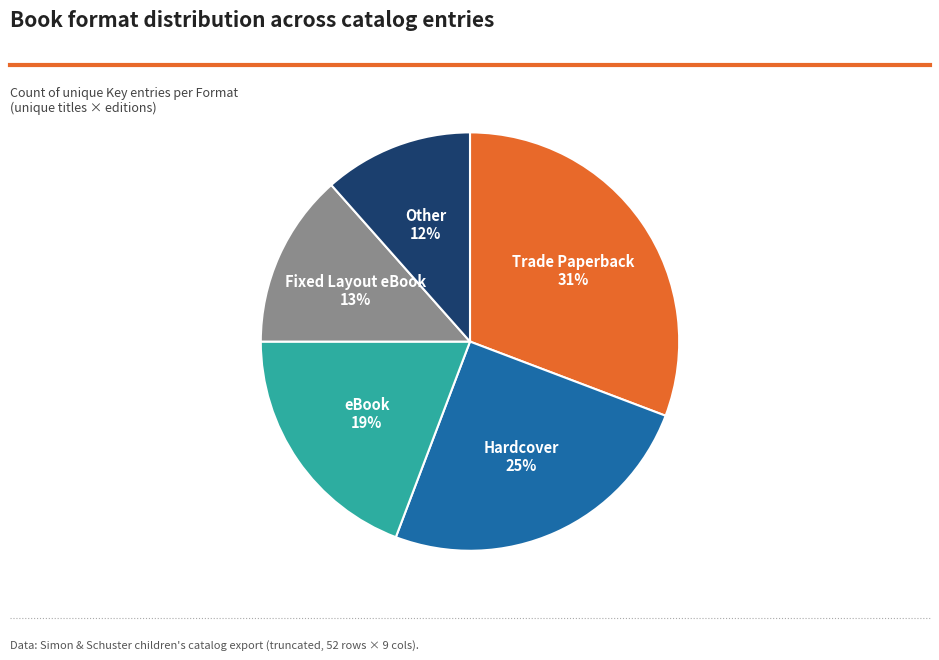

To the nearest percent, what percentage of the pie is Fixed Layout eBook?

13%